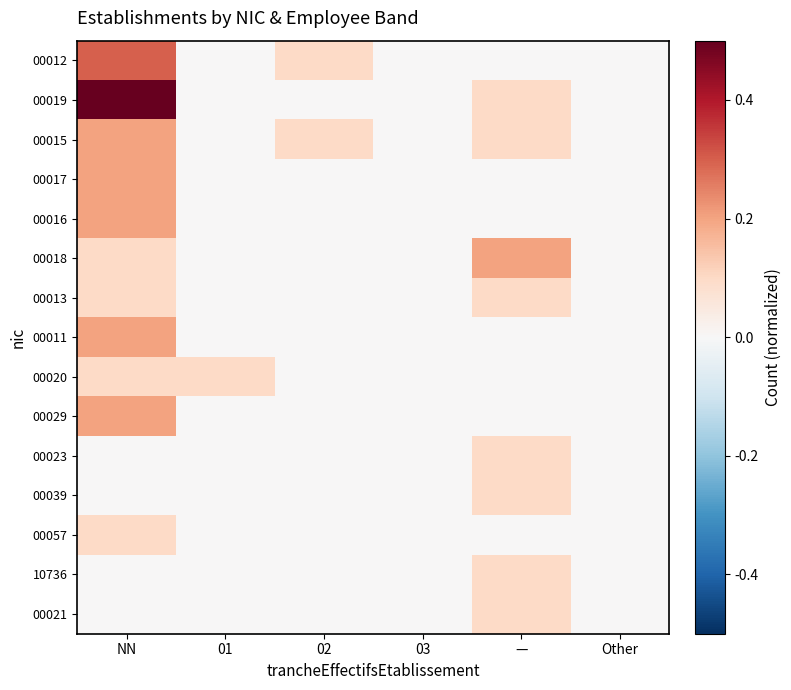

Reading right to left, list all the values displayed in this chart.

00012: Other=0.0	—=0.0	03=0.0	02=0.1	01=0.0	NN=0.3
00019: Other=0.0	—=0.1	03=0.0	02=0.0	01=0.0	NN=0.5
00015: Other=0.0	—=0.1	03=0.0	02=0.1	01=0.0	NN=0.2
00017: Other=0.0	—=0.0	03=0.0	02=0.0	01=0.0	NN=0.2
00016: Other=0.0	—=0.0	03=0.0	02=0.0	01=0.0	NN=0.2
00018: Other=0.0	—=0.2	03=0.0	02=0.0	01=0.0	NN=0.1
00013: Other=0.0	—=0.1	03=0.0	02=0.0	01=0.0	NN=0.1
00011: Other=0.0	—=0.0	03=0.0	02=0.0	01=0.0	NN=0.2
00020: Other=0.0	—=0.0	03=0.0	02=0.0	01=0.1	NN=0.1
00029: Other=0.0	—=0.0	03=0.0	02=0.0	01=0.0	NN=0.2
00023: Other=0.0	—=0.1	03=0.0	02=0.0	01=0.0	NN=0.0
00039: Other=0.0	—=0.1	03=0.0	02=0.0	01=0.0	NN=0.0
00057: Other=0.0	—=0.0	03=0.0	02=0.0	01=0.0	NN=0.1
10736: Other=0.0	—=0.1	03=0.0	02=0.0	01=0.0	NN=0.0
00021: Other=0.0	—=0.1	03=0.0	02=0.0	01=0.0	NN=0.0